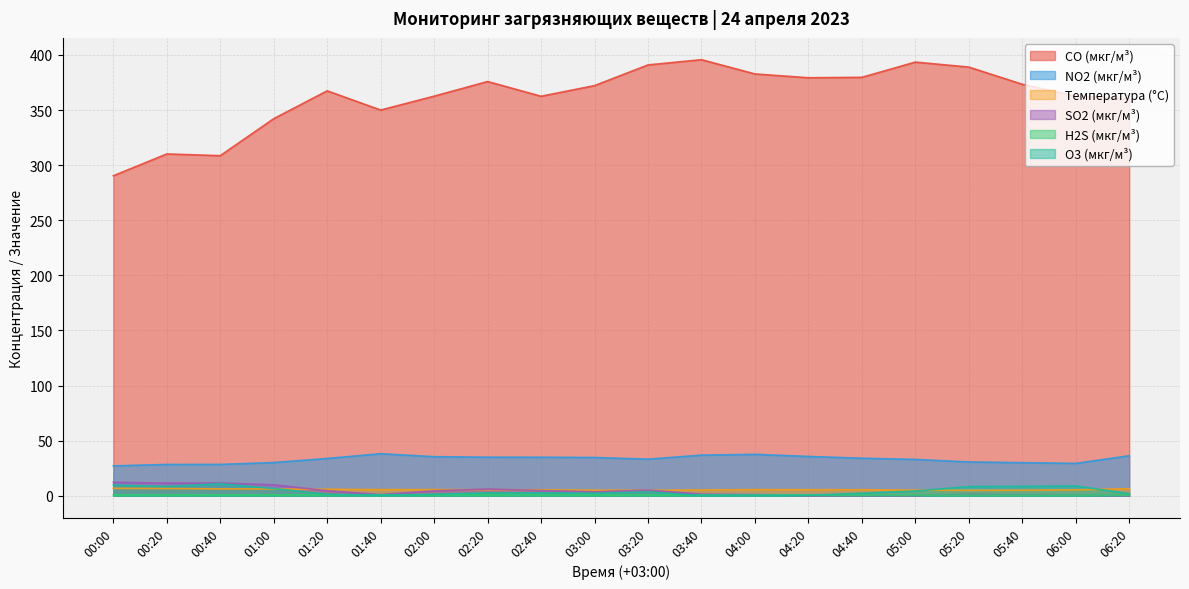

List the series in order of their peak value, highest first.

CO (мкг/м³), NO2 (мкг/м³), SO2 (мкг/м³), O3 (мкг/м³), Температура (°C), H2S (мкг/м³)